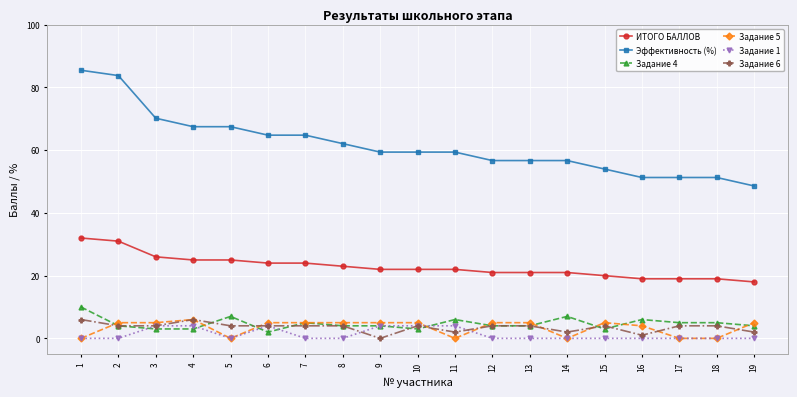

True or false: Задание 5 has a value of 3.9 at 17.

False